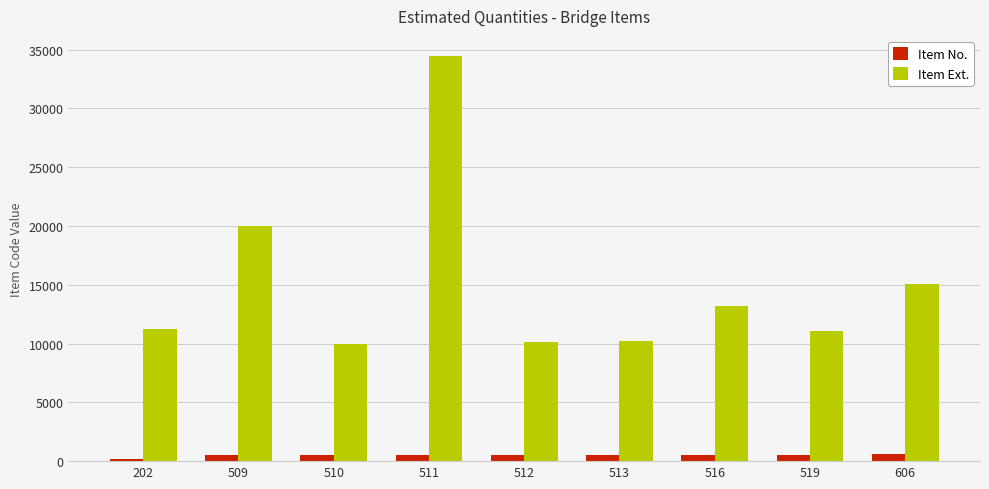

What is the difference between the maximum and minimum values in the Item Ext. series?

24447